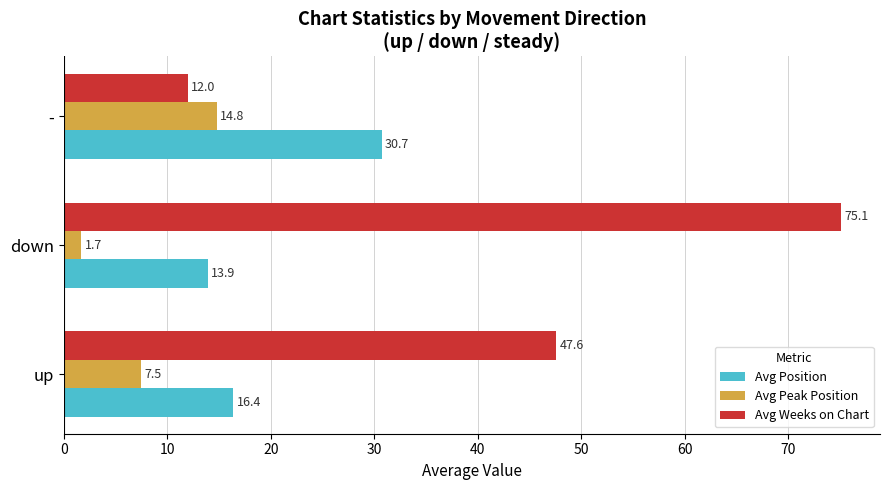

Which series has the largest range (max minus min)?

Avg Weeks on Chart